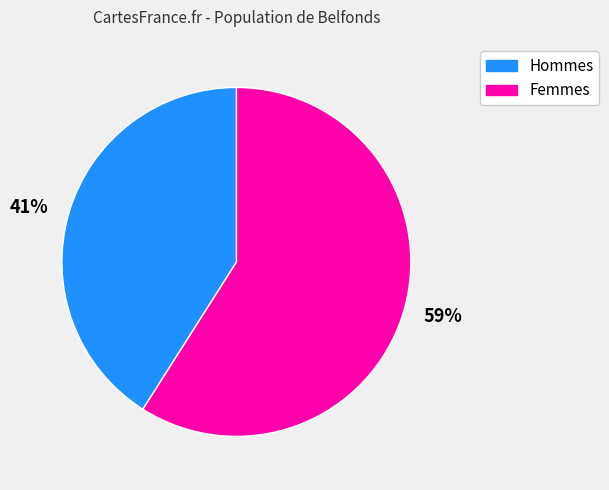

Does Hommes represent more than half of the total?

Yes